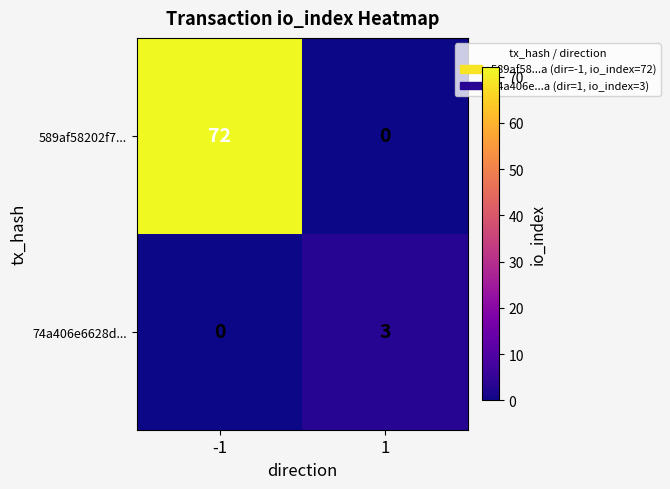

Is the value of 589af58202f7... at 1 greater than the value of 74a406e6628d... at 1?

No